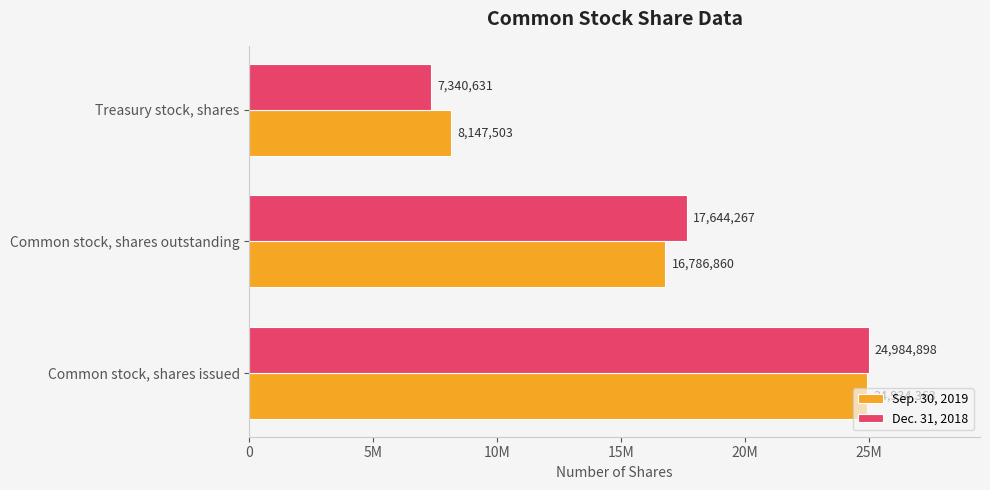

What are all the series names shown in the legend?

Sep. 30, 2019, Dec. 31, 2018